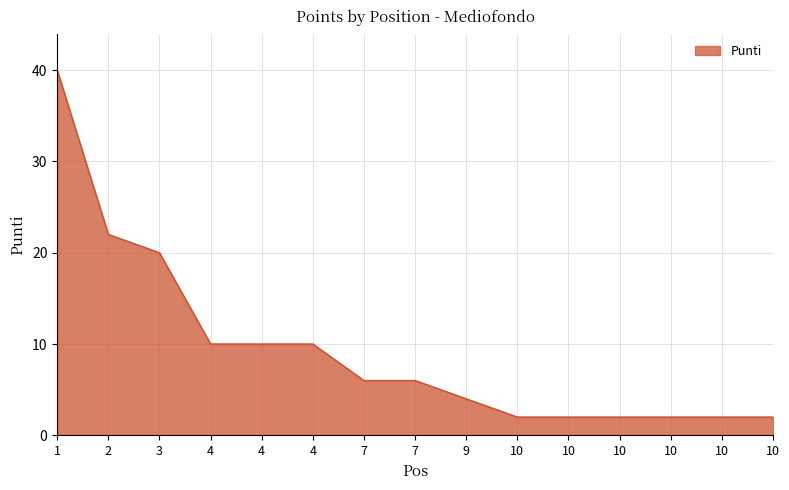

How many lines are shown in the chart?

1